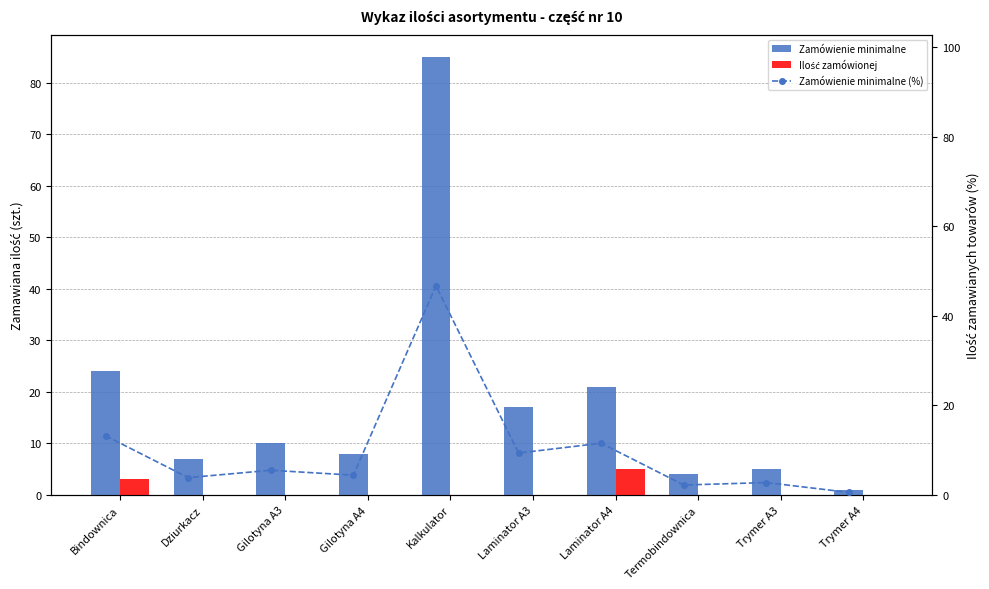

At which label does Zamówienie minimalne (%) reach its peak?

Kalkulator